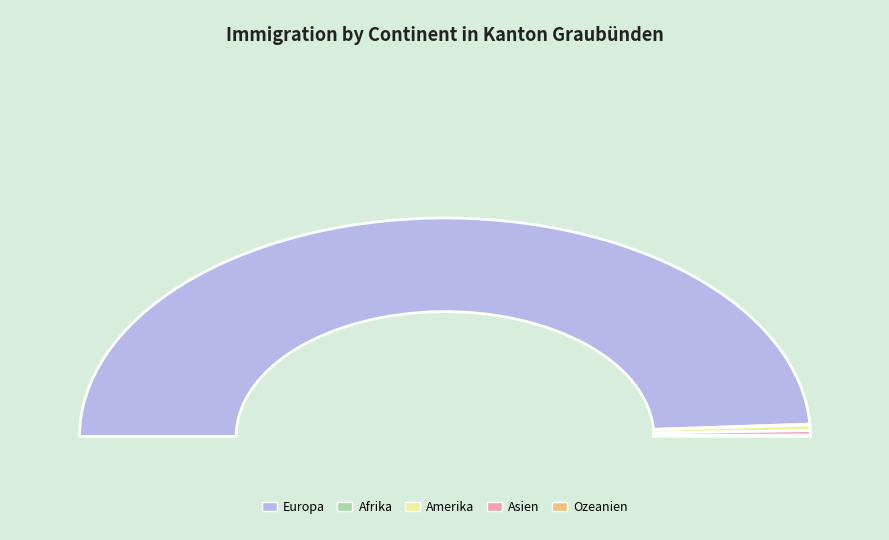

Combined, do Ozeanien and Amerika account for over 50%?

No